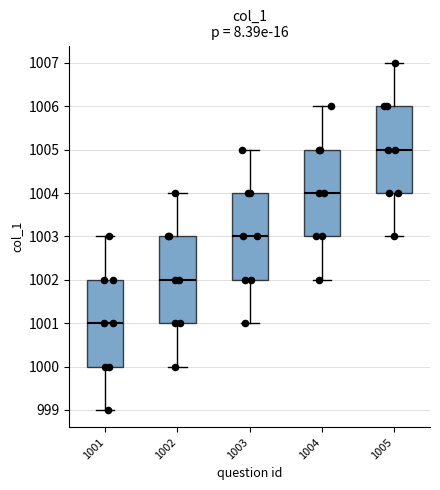

Where does the lower whisker of the box at x = 1004 end on the y-axis? The values are not printed on the chart, so give them approximately, as read against the axis.

1002